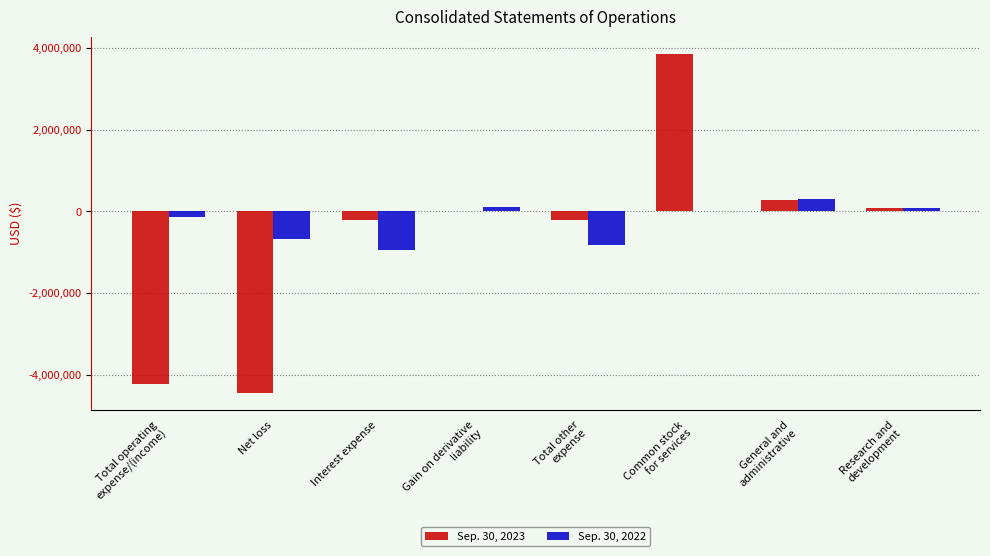

At which category is the sum across all series the highest?

Common stock
for services